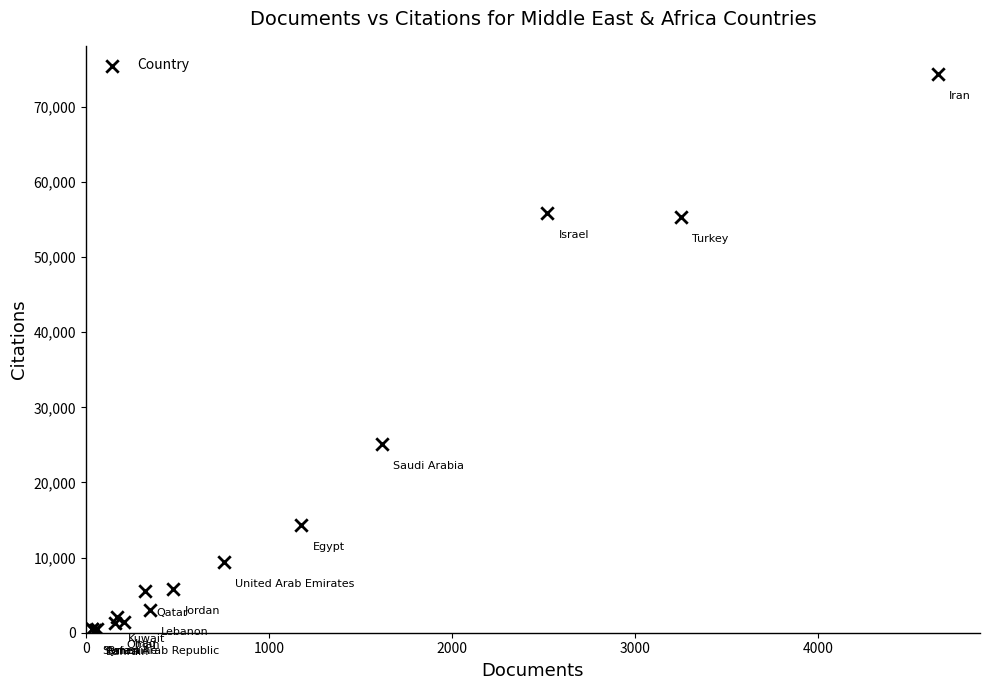

What Y value in the scatter plot is closest to 37387?

25130